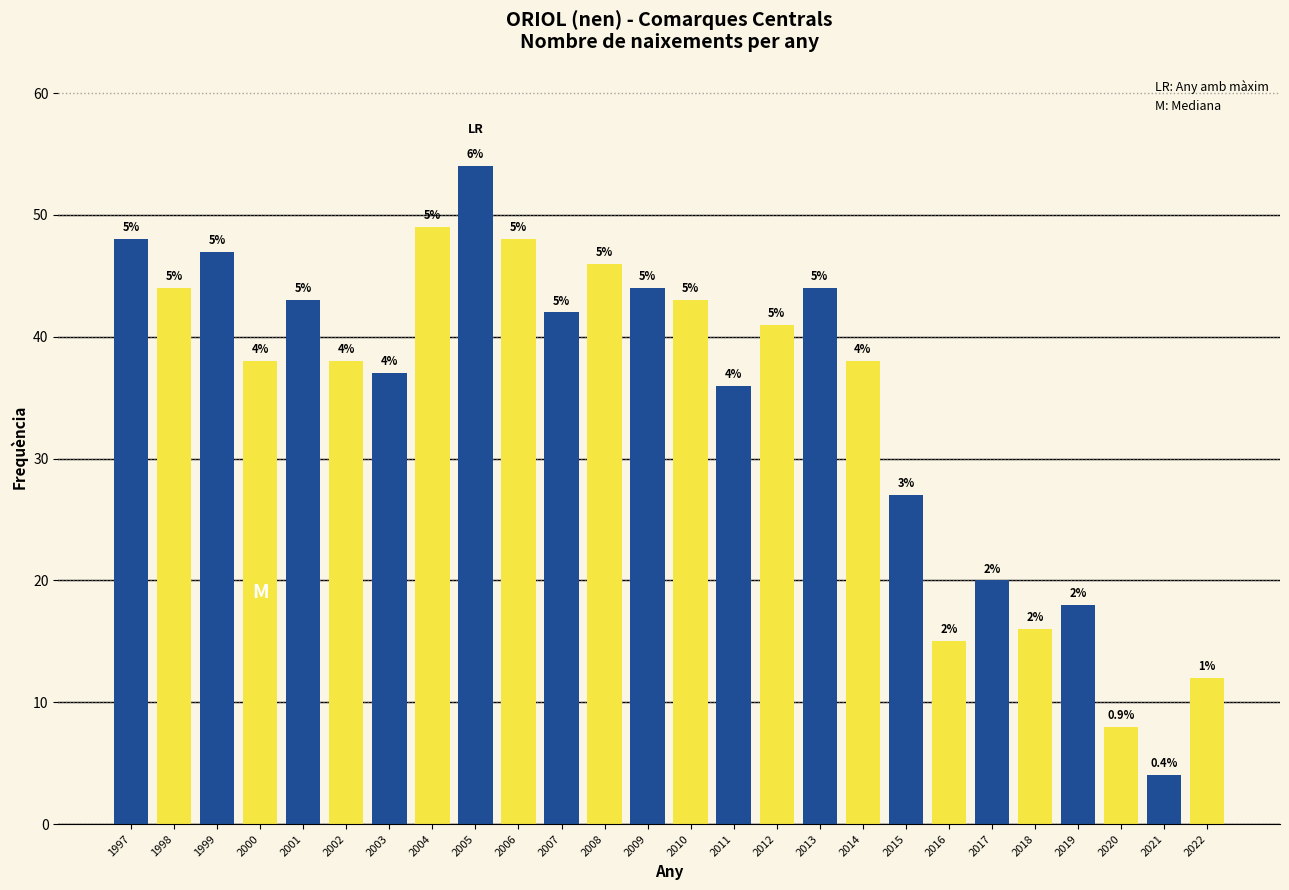

Are the bars horizontal?

No